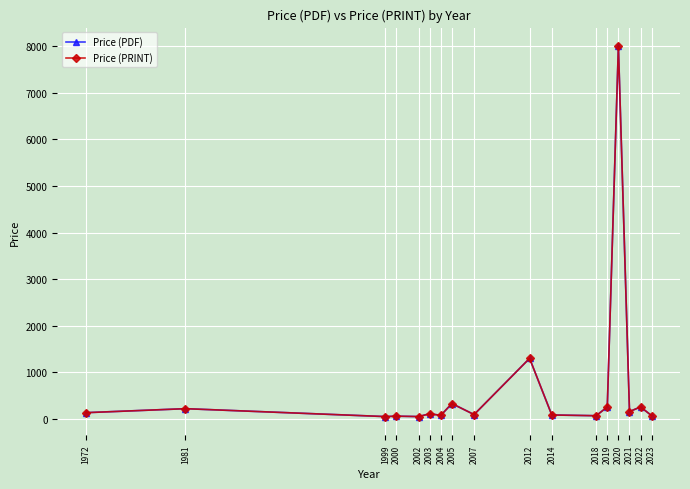

Does the chart have visible grid lines?

Yes